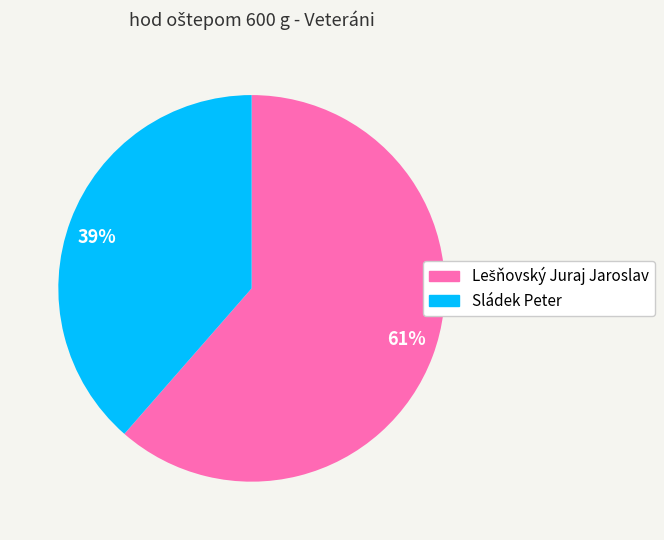

Is there a majority slice in this chart?

Yes